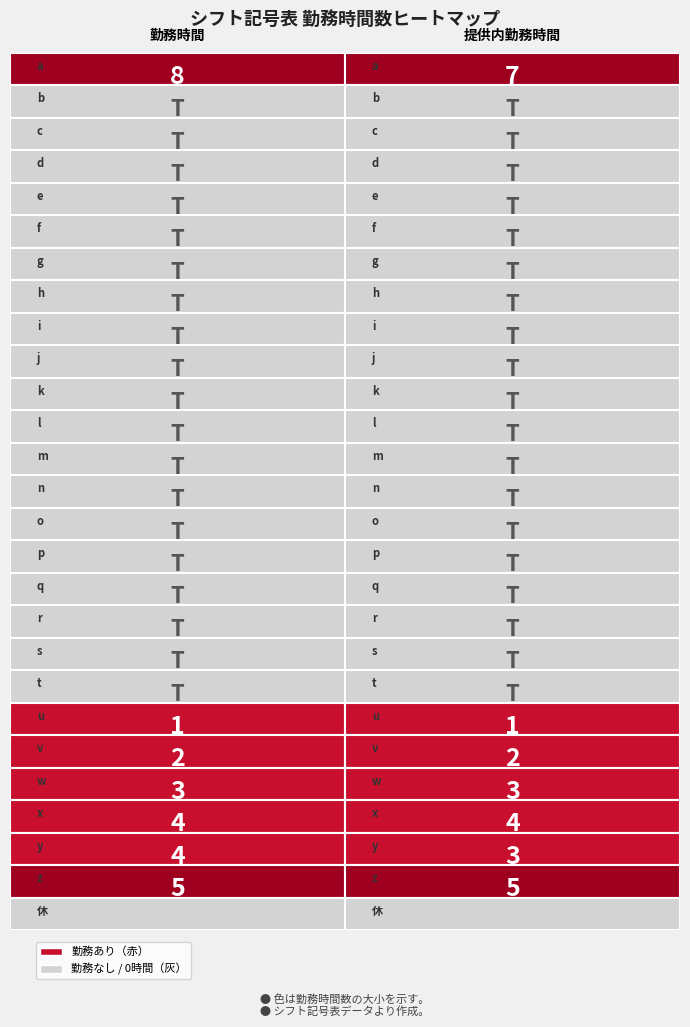

What is the spread (max minus min) of values at 勤務時間?

8